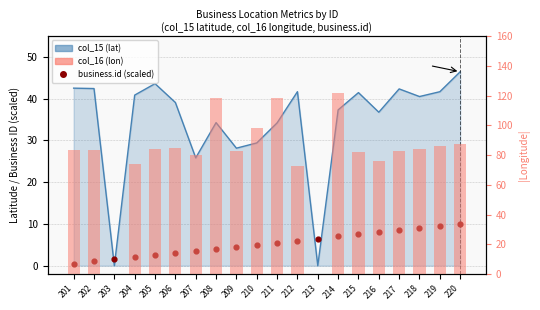

Is the value of business.id (scaled) at 219 greater than the value of col_16 (lon) at 213?

Yes